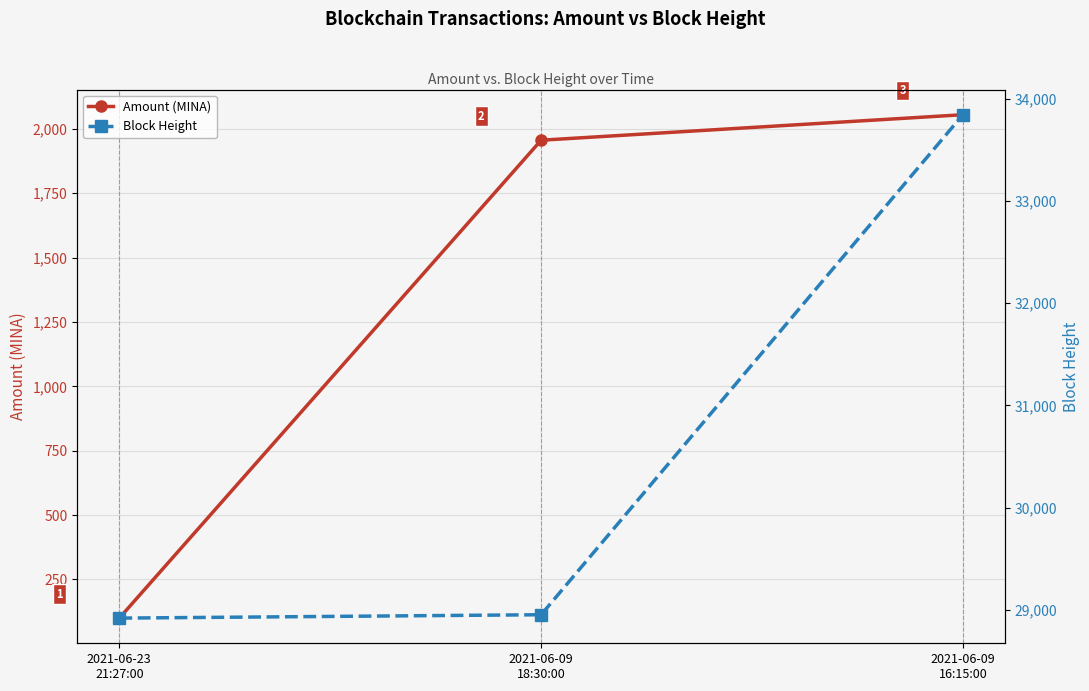

Reading right to left, extract all data points from this chart.

Amount (MINA): 2054.8	1955.8	100.0
Block Height: 33843.0	28951.0	28918.0